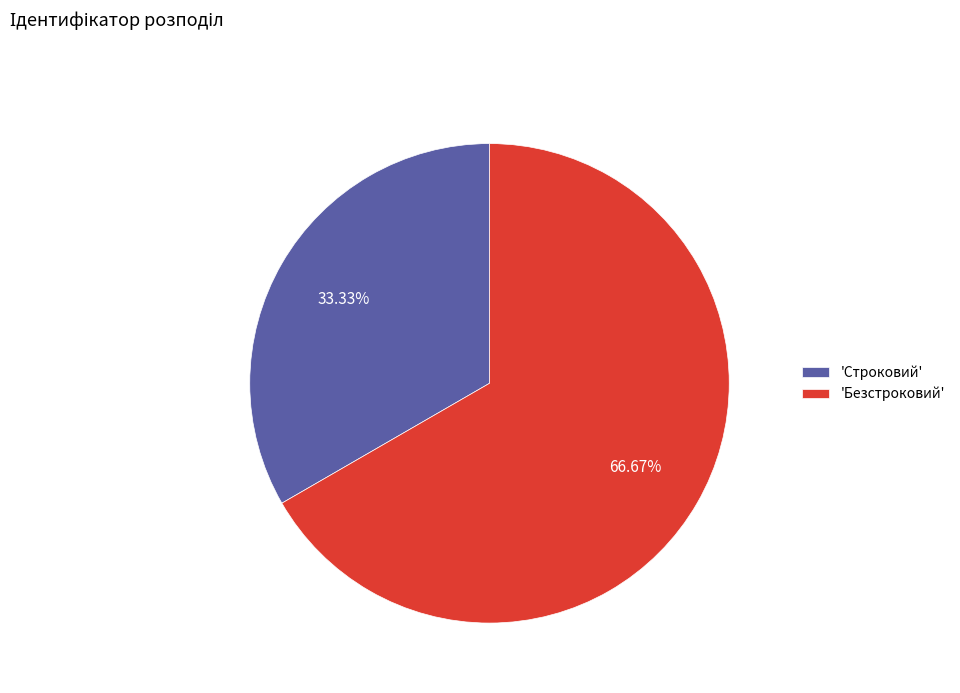

Approximately how many times larger is the value at 'Безстроковий' compared to 'Строковий'?

2.0